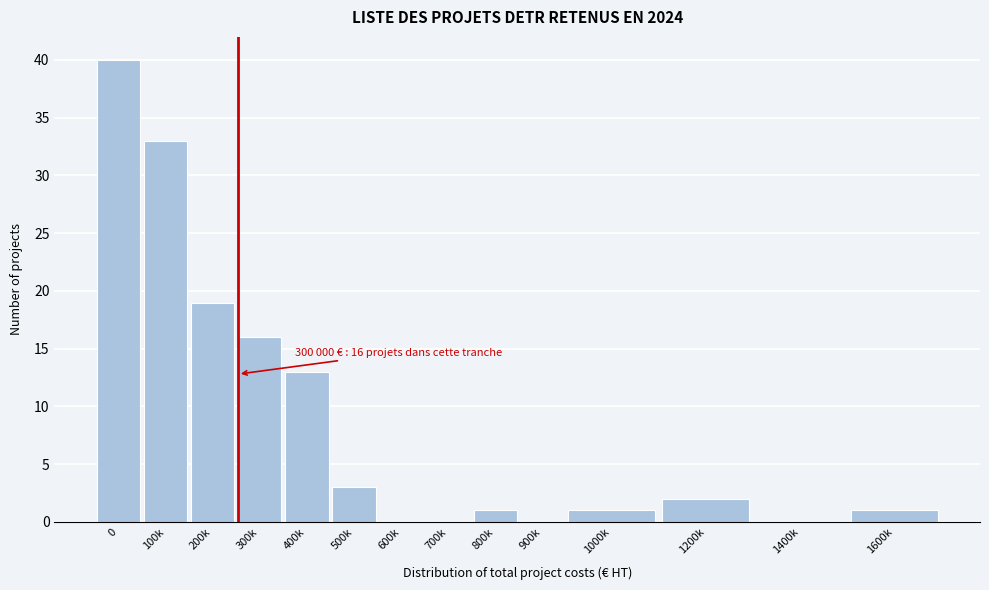

Reading left to right, extract all data points from this chart.

0=40	100k=33	200k=19	300k=16	400k=13	500k=3	600k=0	700k=0	800k=1	900k=0	1000k=1	1200k=2	1400k=0	1600k=1